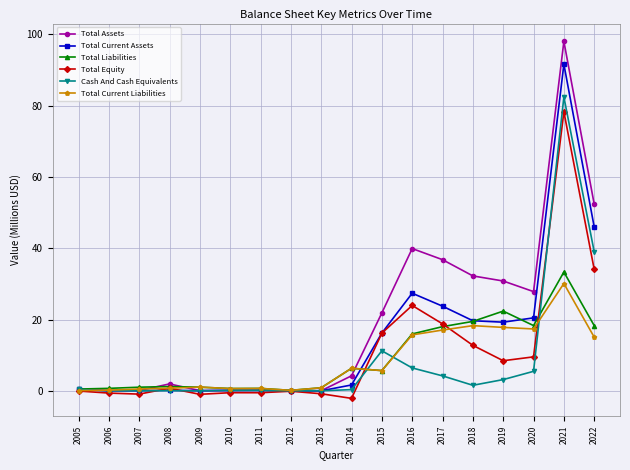

After their last crossing, which series has the higher values: Total Current Assets or Total Liabilities?

Total Current Assets